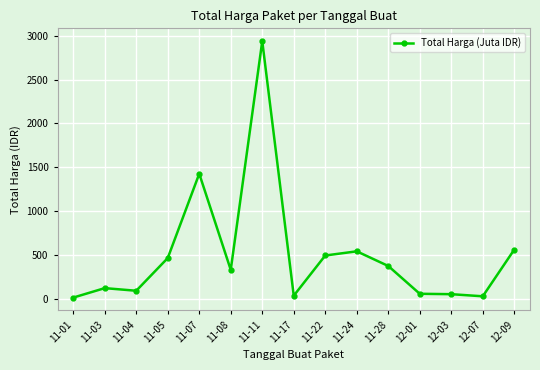

Where is the first local maximum?

11-03